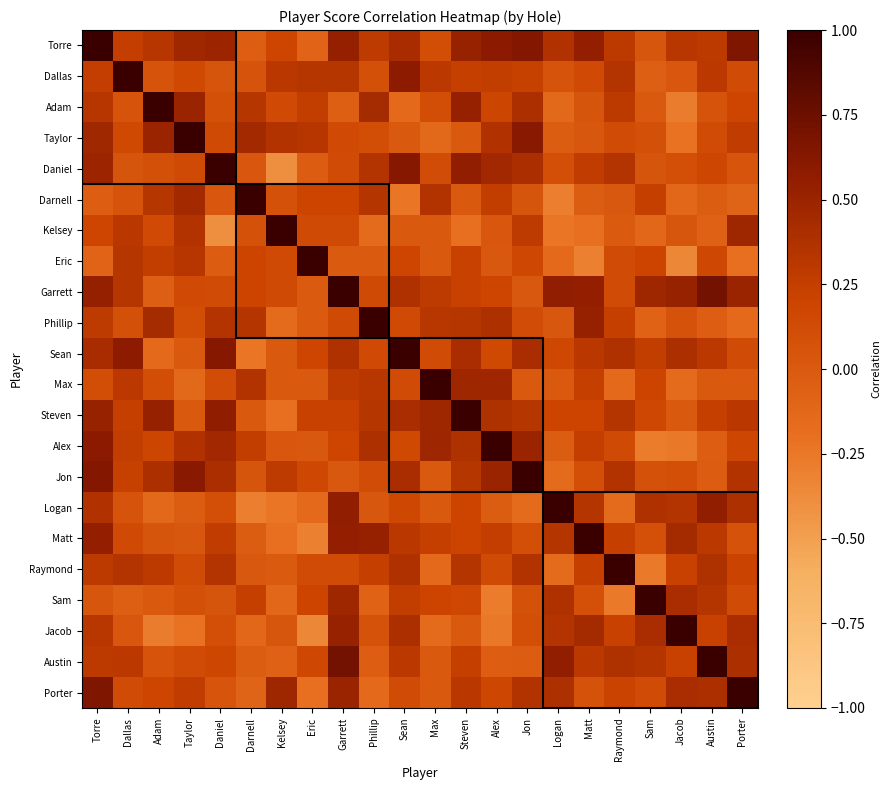

What is the spread (max minus min) of values at Steven?

1.2